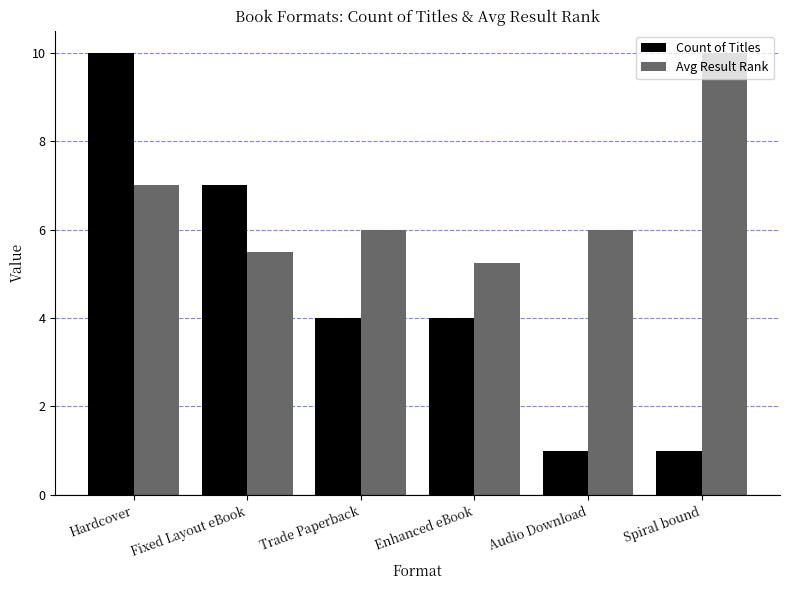

Which series has the widest spread of values?

Count of Titles